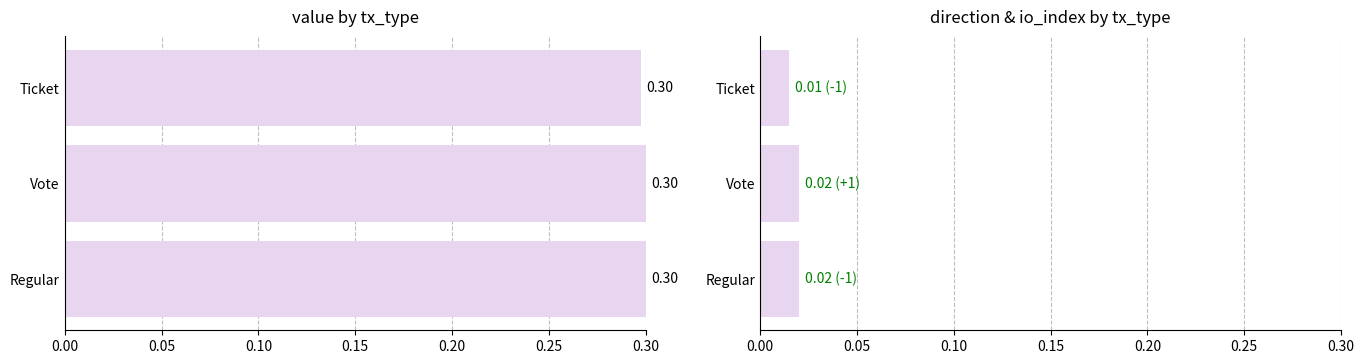

At how many categories does at least one series exceed 0?

3